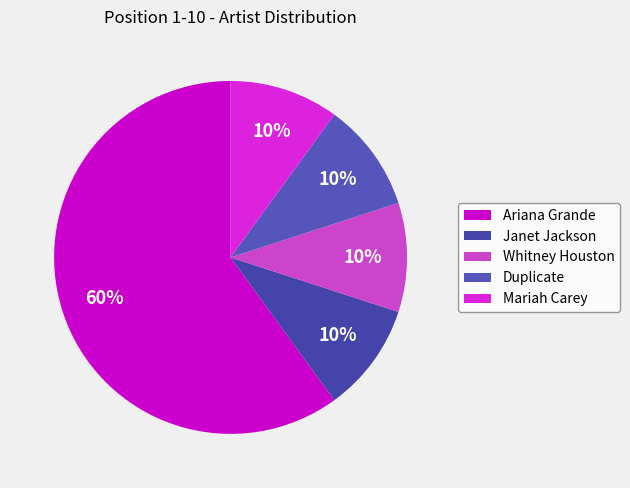

Count the number of slices in the pie.

5